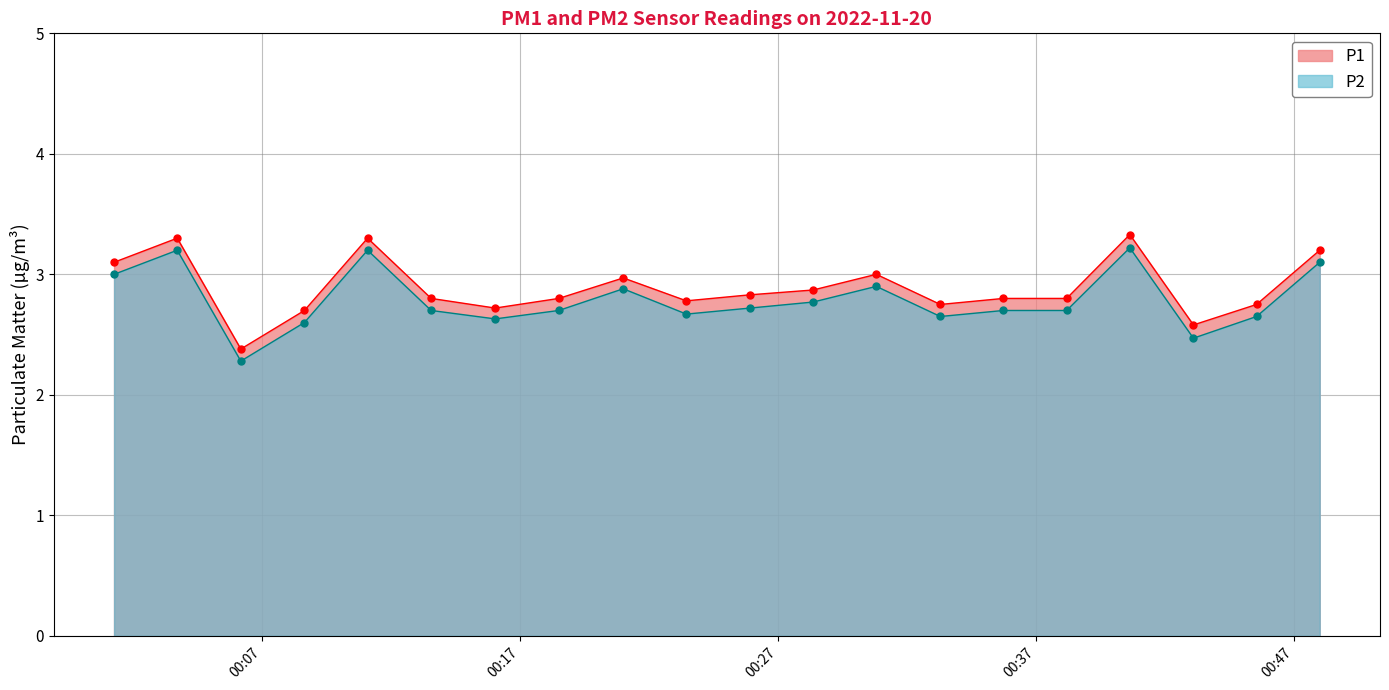

How many data points does each series have?

20